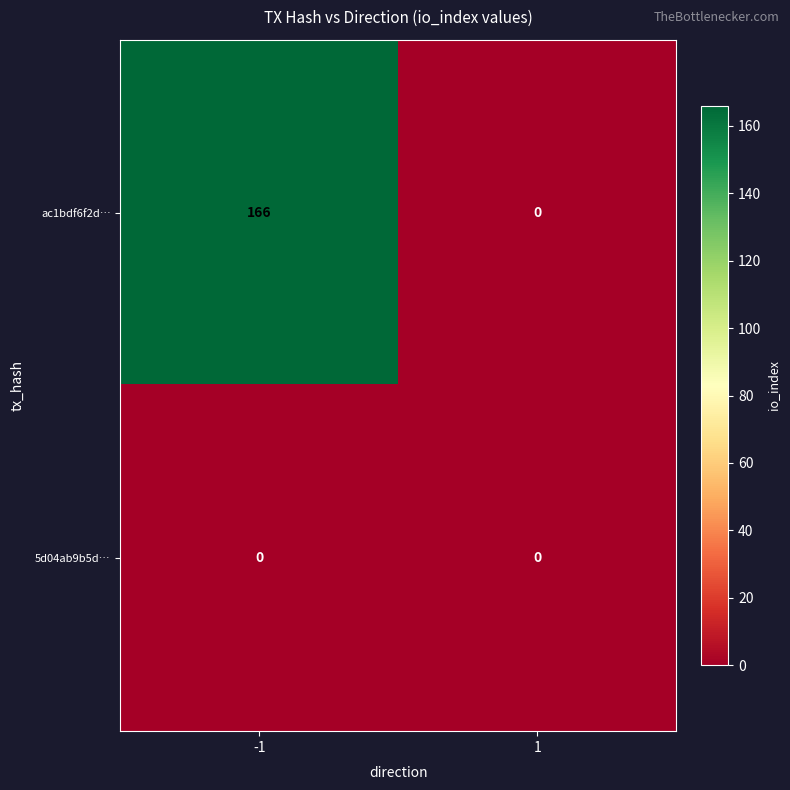

Count the number of categories in the chart.

2